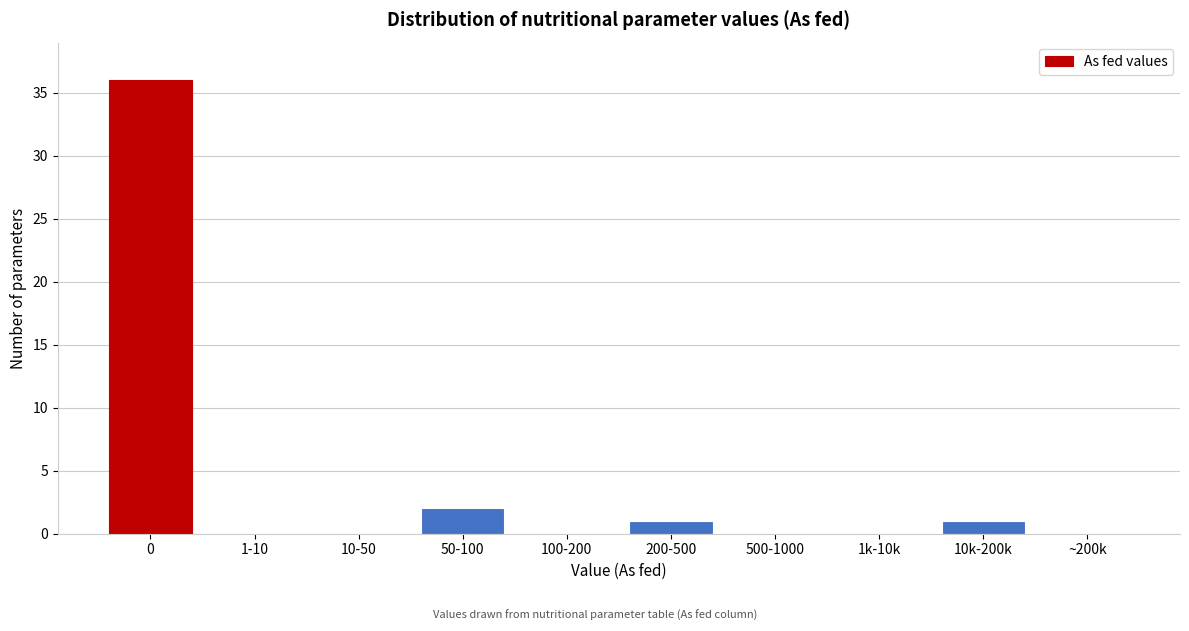

Reading left to right, extract all data points from this chart.

0=36	1-10=0	10-50=0	50-100=2	100-200=0	200-500=1	500-1000=0	1k-10k=0	10k-200k=1	~200k=0